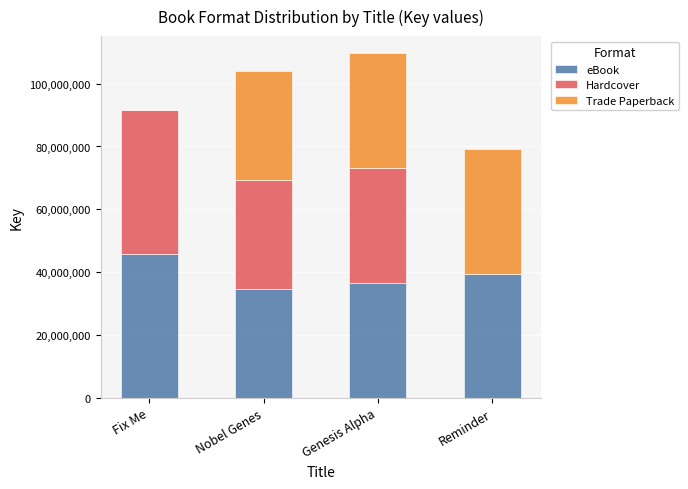

What value does the eBook series have at Nobel Genes?

34673037